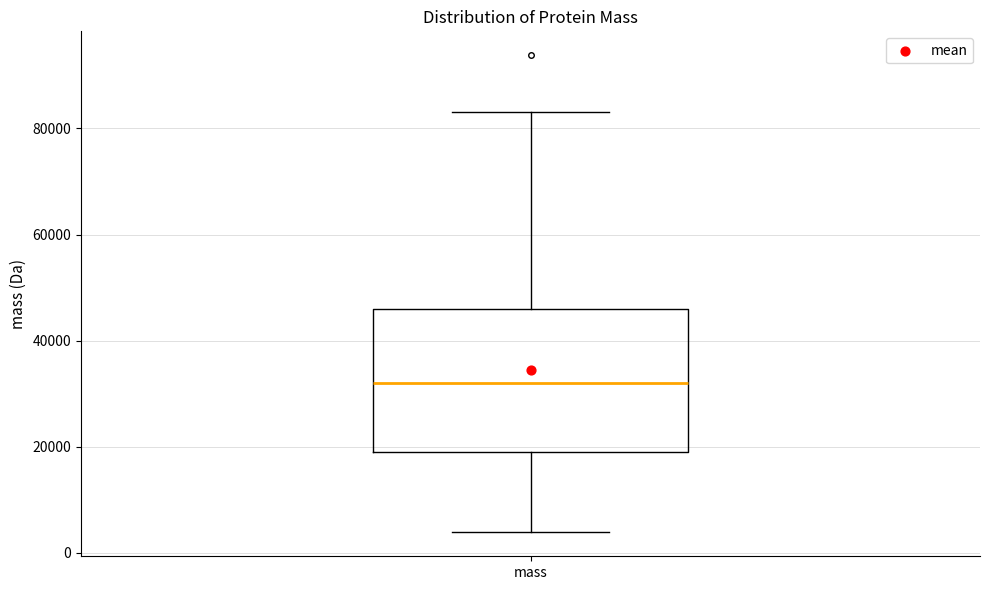

Read this box plot against the y-axis: the position of the median line, the range covered by the box, and the ends of both whiskers. The values are not printed on the chart, so give them approximately, as read against the axis.

median 32000, box 20000 to 46000, whiskers 4000 to 84000